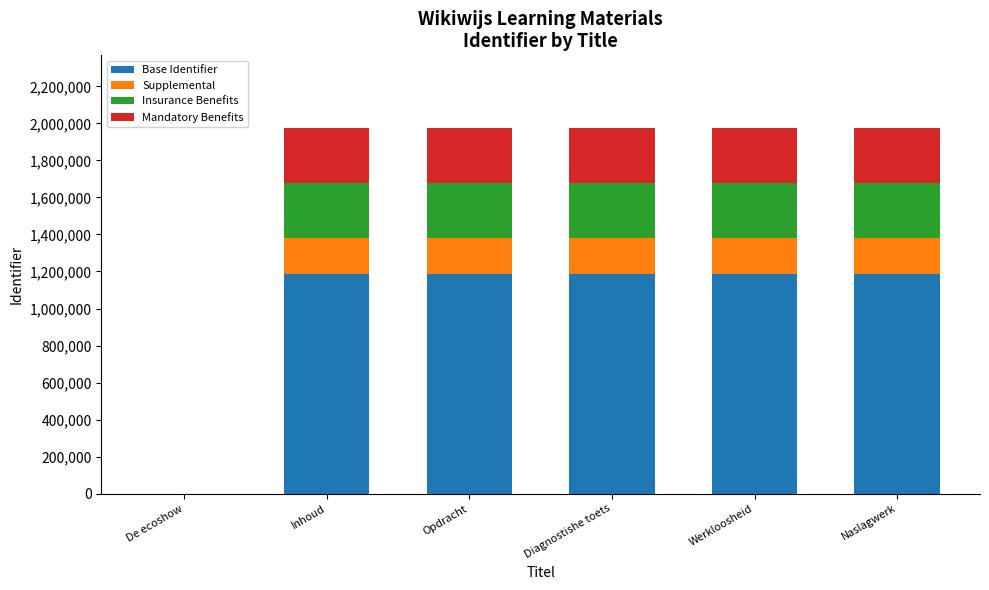

How many values in Base Identifier are above zero?

5